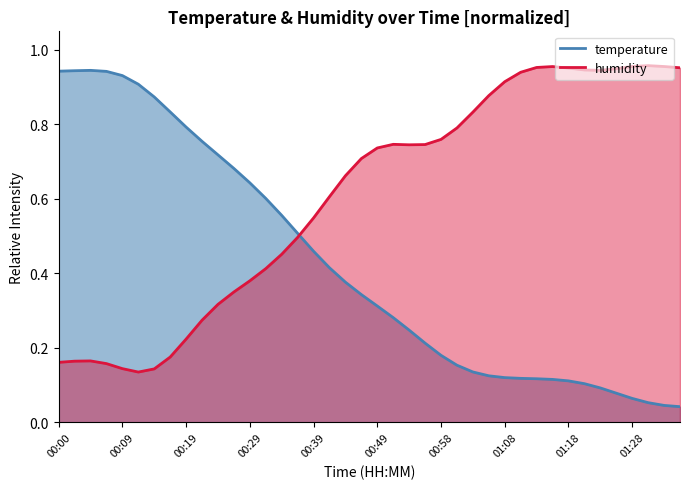

True or false: temperature has more than 2 points higher than both neighbors.

False